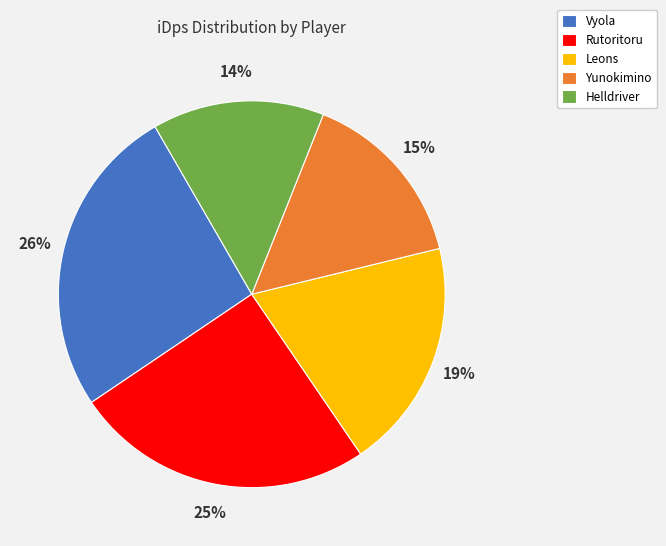

Does Helldriver account for over 50% of the chart?

No